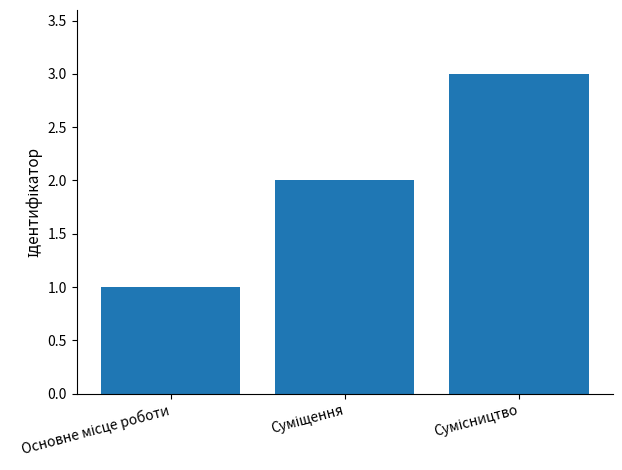

What is the sum of all values?

6